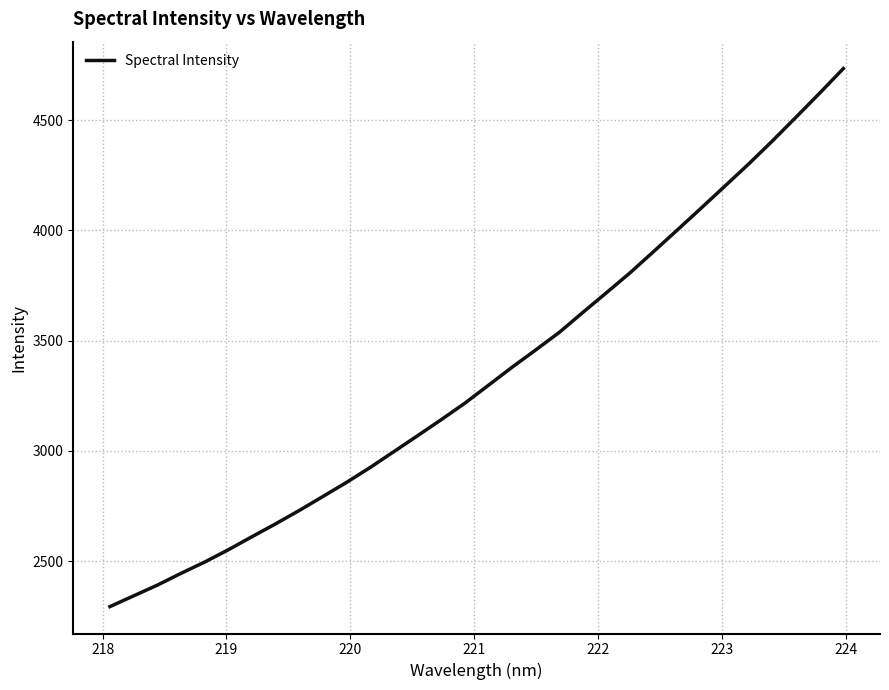

Does the chart have visible grid lines?

Yes